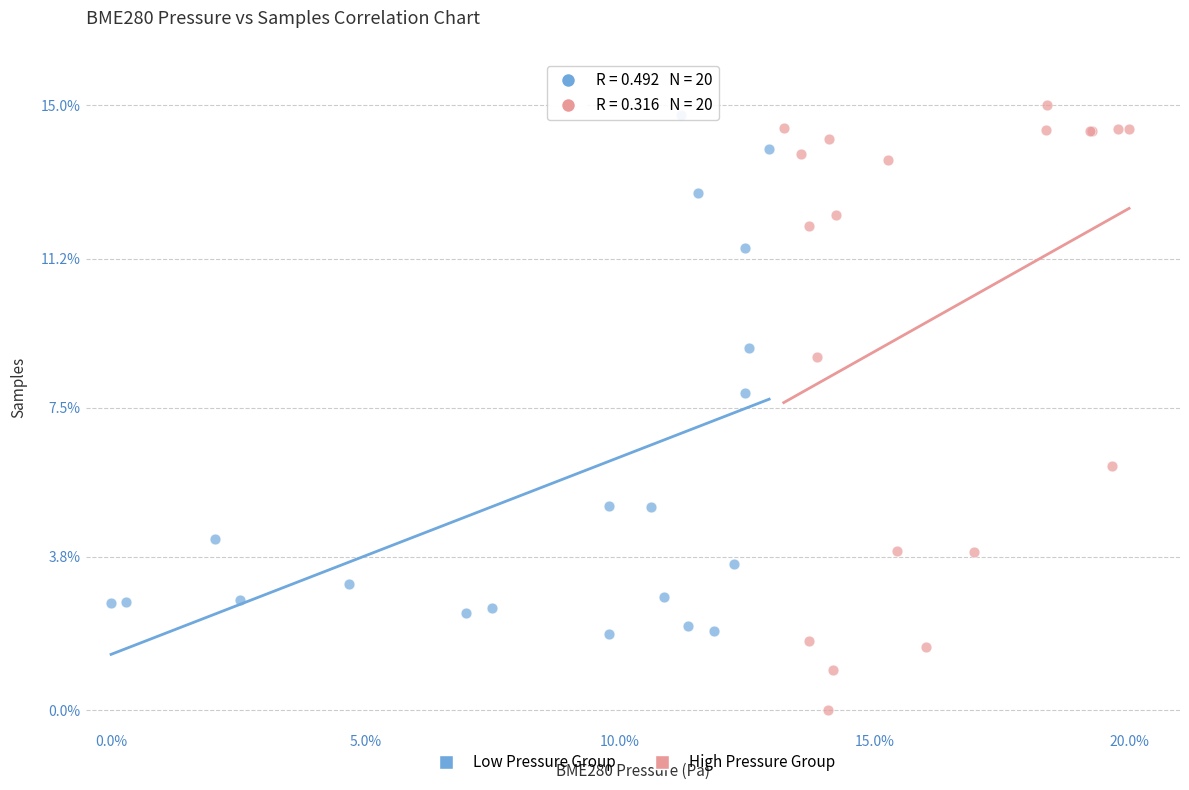

Which series reaches the maximum Y coordinate?

High Pressure Group